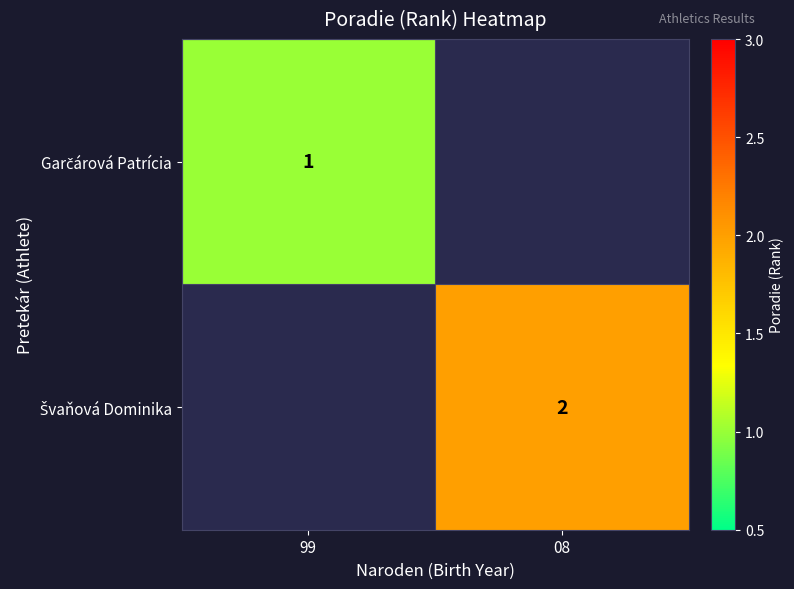

Rank the categories by Garčárová Patrícia value from highest to lowest.

99, 08